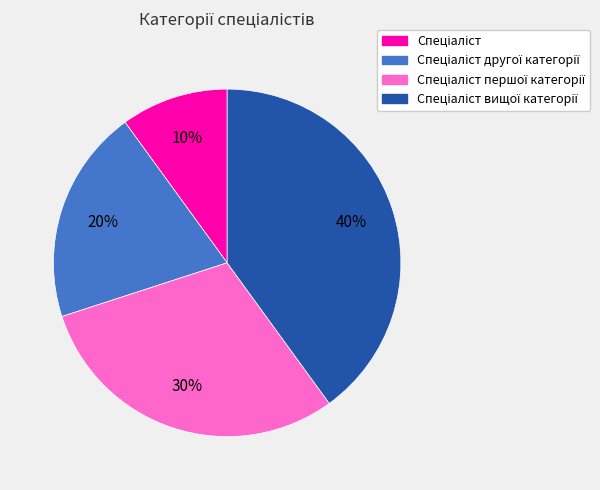

Is there any slice that represents more than half of the pie?

No